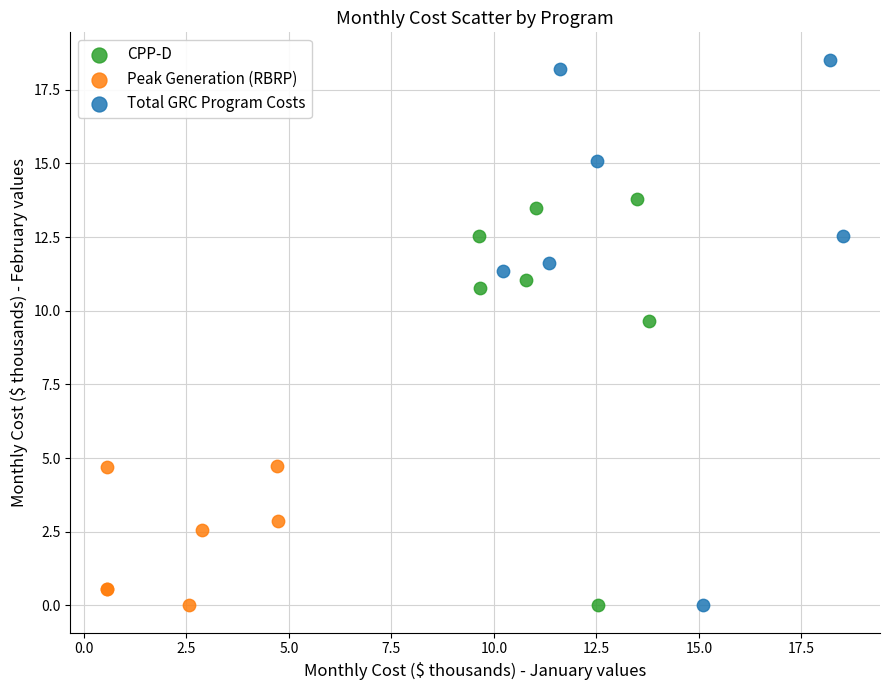

Which series has the widest spread of Y values?

Total GRC Program Costs